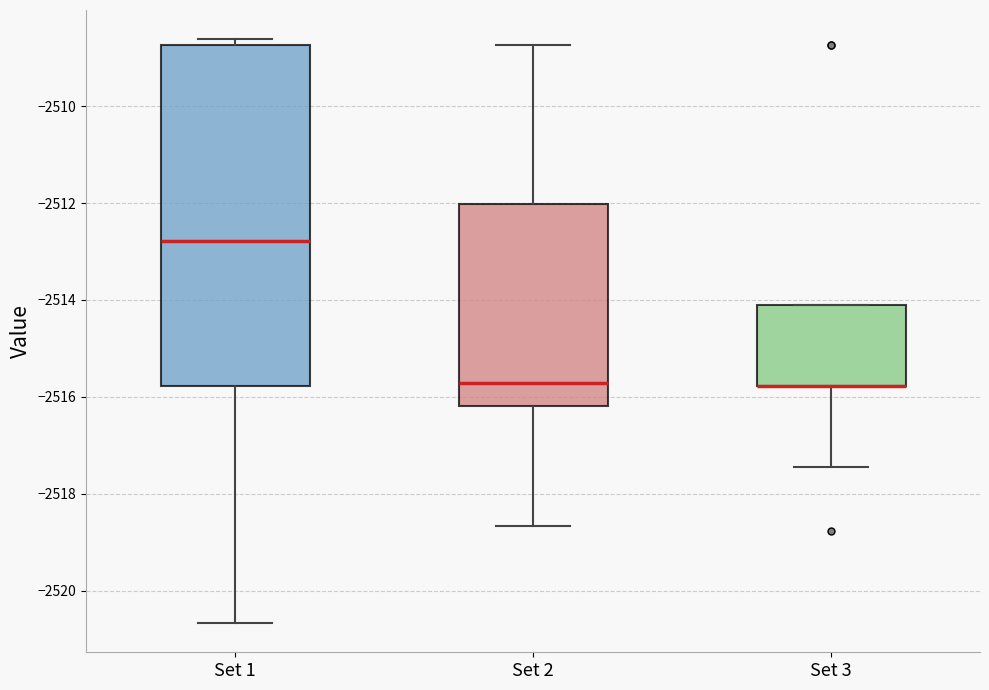

Reading left to right, read every box against the y-axis: the position of its median line, the range the box covers, and the ends of its whiskers. The values are not printed on the chart, so give them approximately, as read against the axis.

Set 1: median -2512.8, box -2515.8 to -2508.8, whiskers -2520.6 to -2508.6
Set 2: median -2515.8, box -2516.2 to -2512.0, whiskers -2518.6 to -2508.8
Set 3: median -2515.8 (drawn on the box's lower edge), box -2515.8 to -2514.2, whiskers -2517.4 to -2514.2